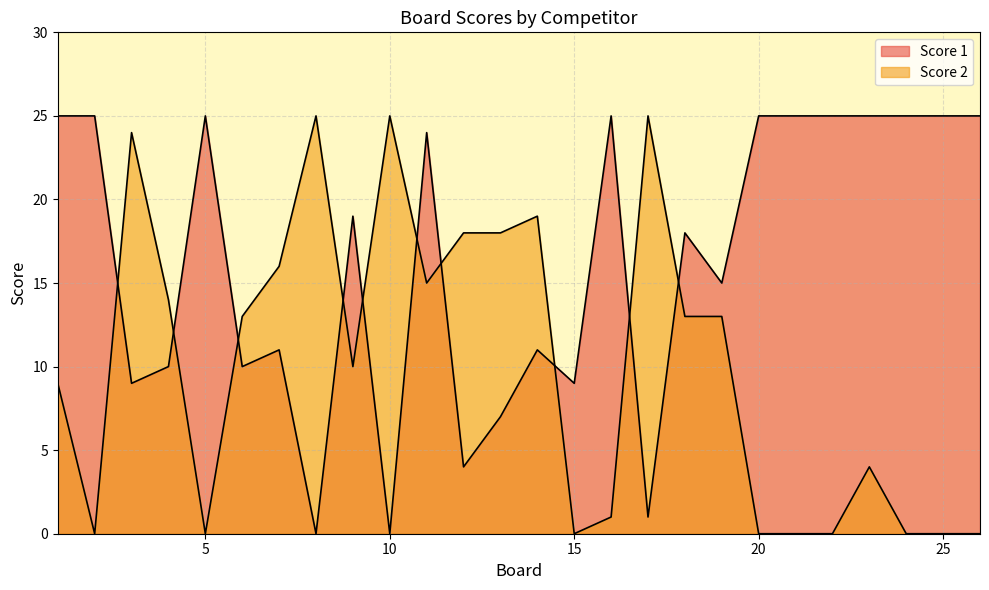

What is the sum of the Score 2 values at 7 and 23?

20